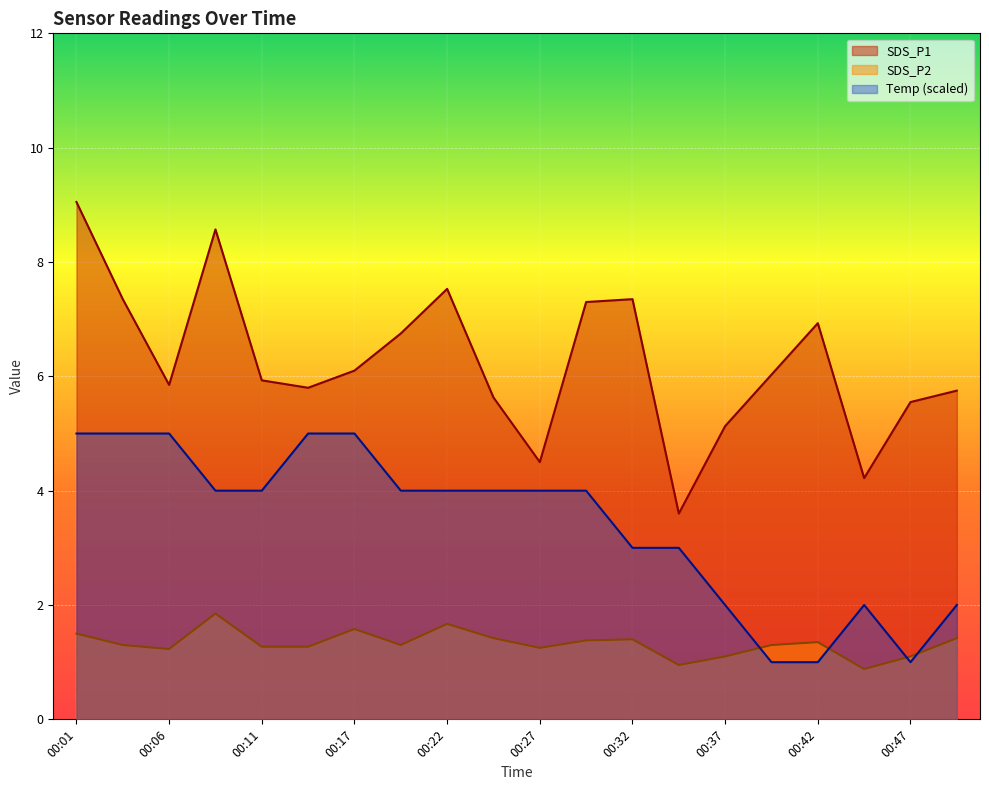

How many interior local peaks does the SDS_P2 series have?

5